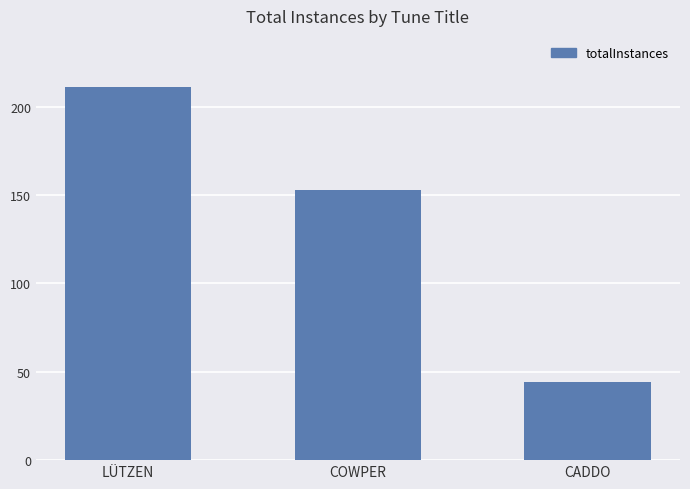

What is the sum of the values at COWPER and LÜTZEN?

364